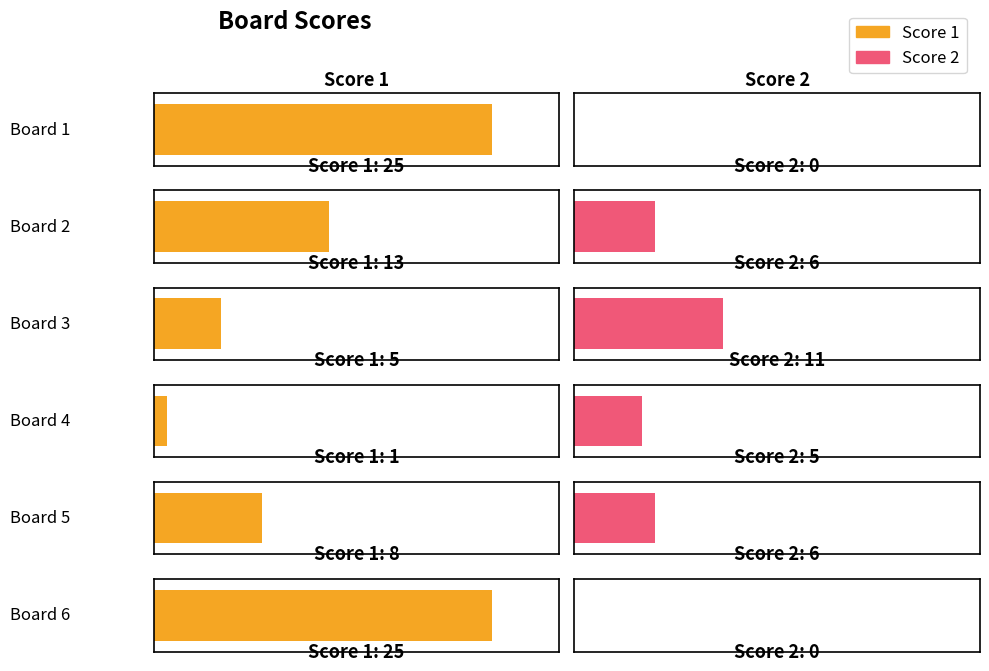

Between Board 6 and Board 1, which is larger?

Board 6